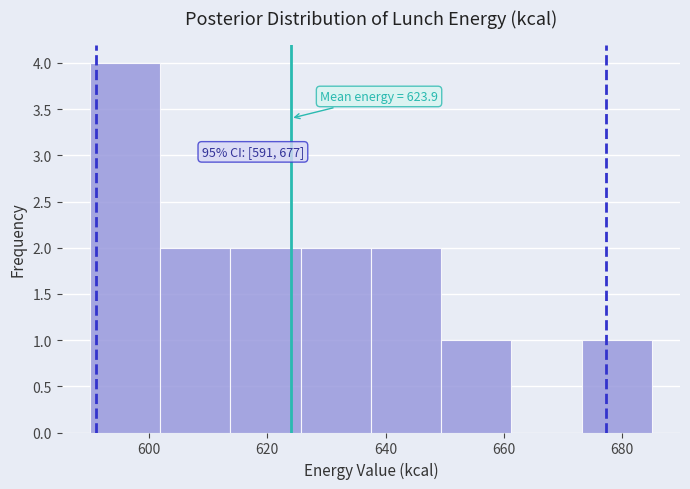

Over which range of the x-axis is the bar tallest?

590 to 602